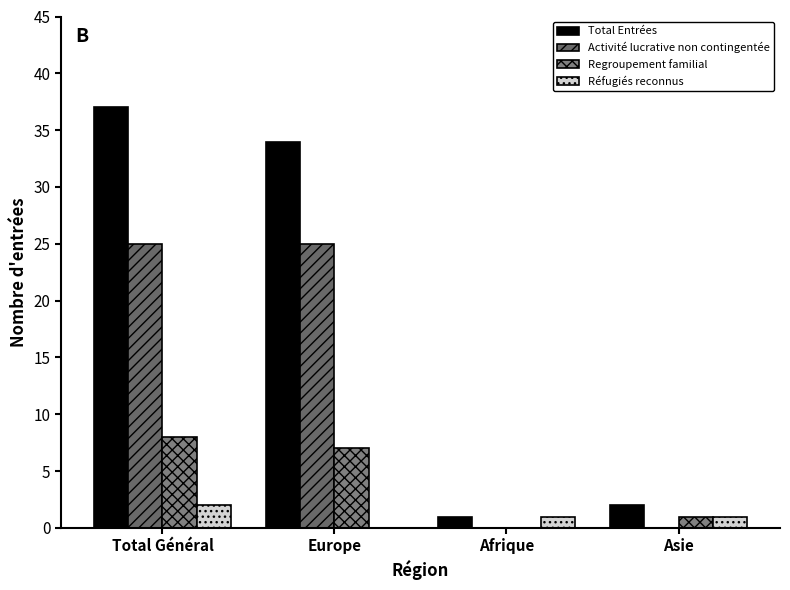

What is the label of the 4th bar from the left?

Asie